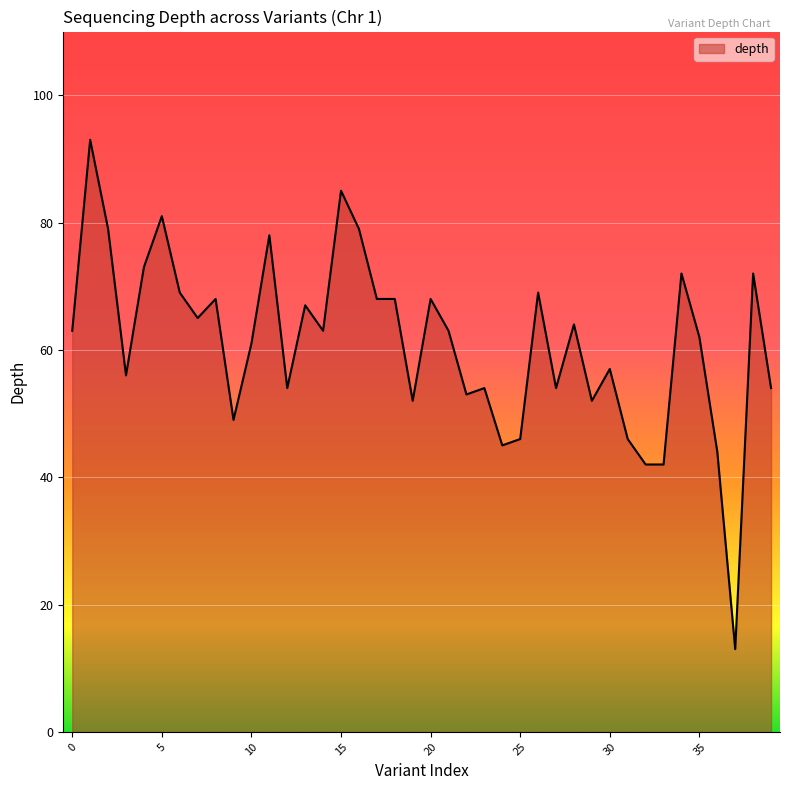

What is the greatest value displayed?

93